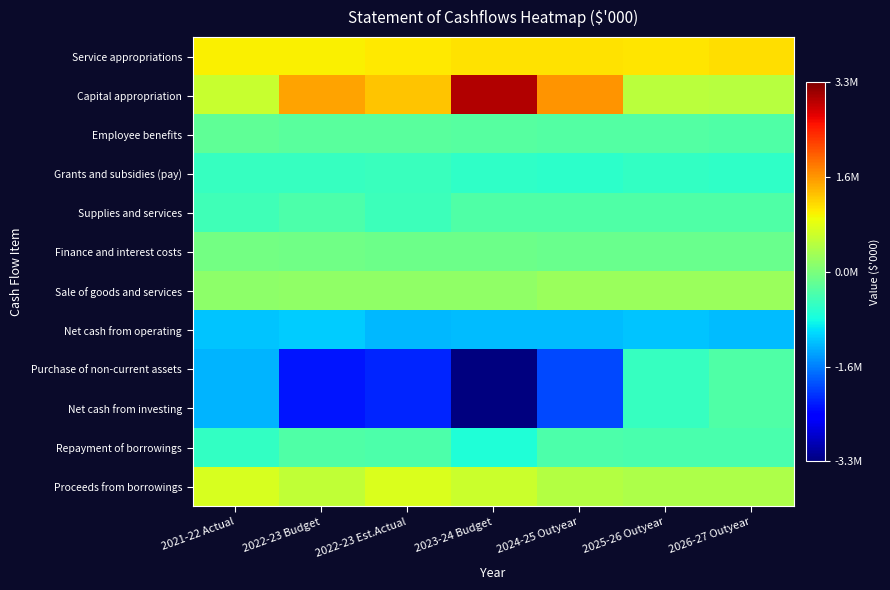

Rank the series by their maximum value, from highest to lowest.

Capital appropriation, Service appropriations, Proceeds from borrowings, Sale of goods and services, Finance and interest costs, Employee benefits, Repayment of borrowings, Supplies and services, Purchase of non-current assets, Net cash from investing, Grants and subsidies (pay), Net cash from operating